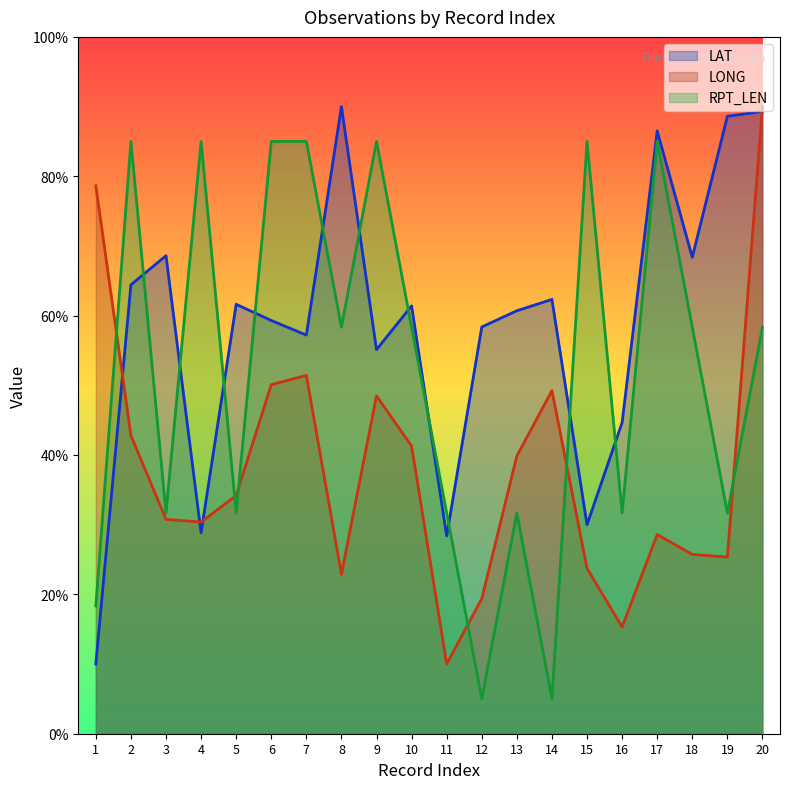

At which label does LAT first exceed 61?

2